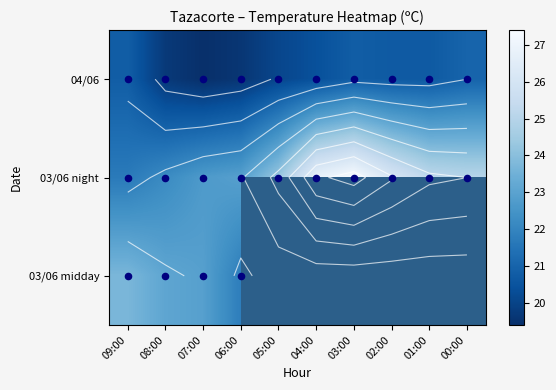

What is the total value across all series at 05:00?

44.4